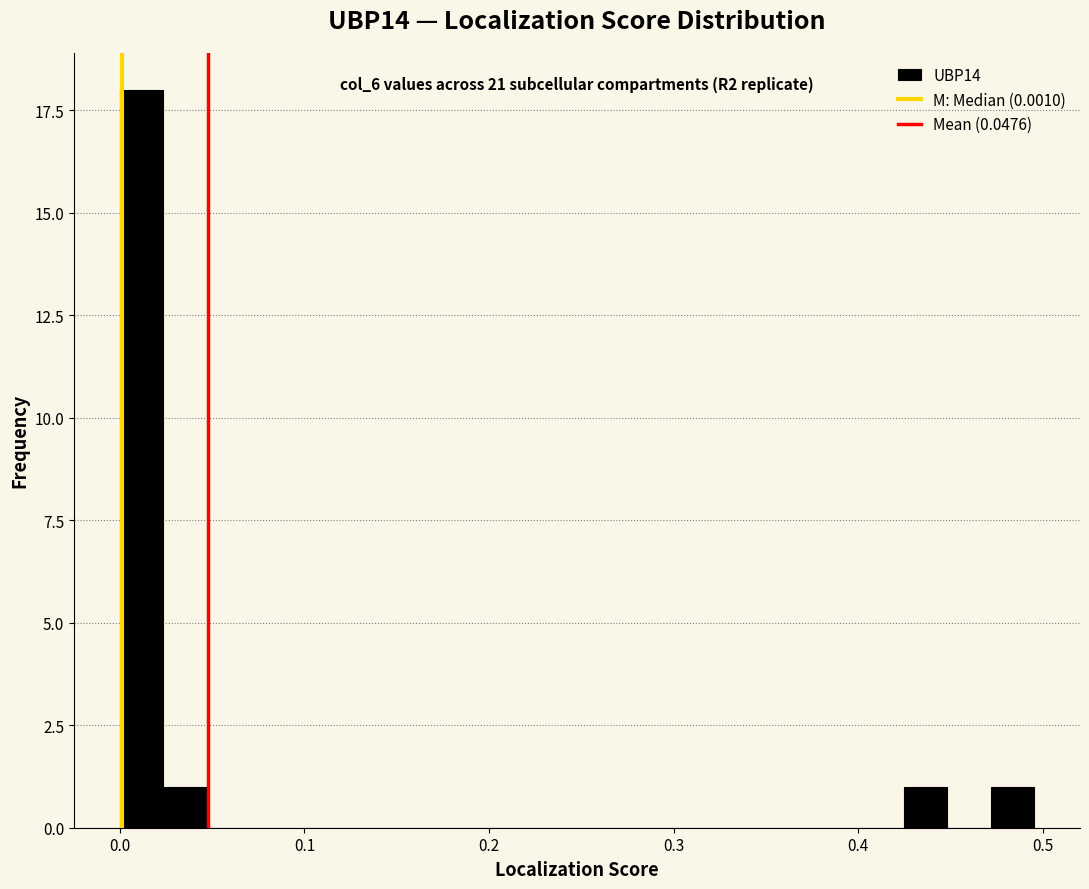

Around what value on the x-axis is the tallest bar? Give the approximate position of its centre, as read against the axis.

0.01